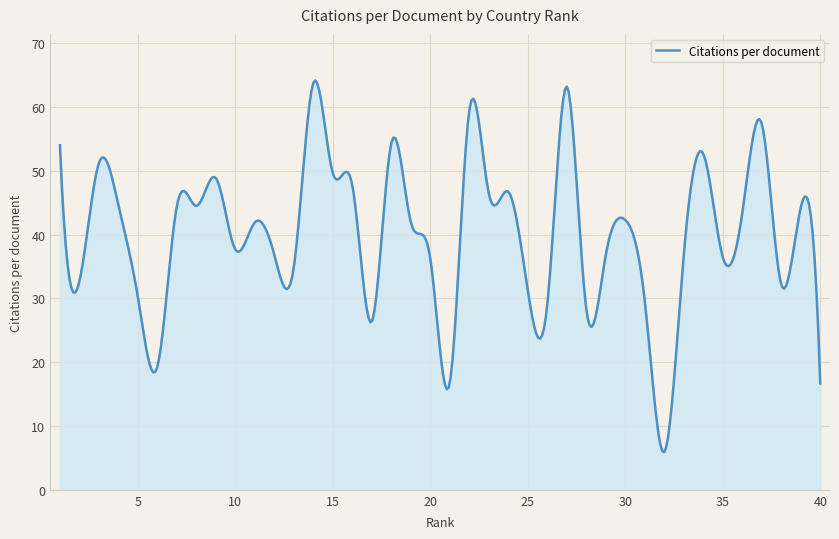

What is the difference between the maximum and minimum values?

58.3